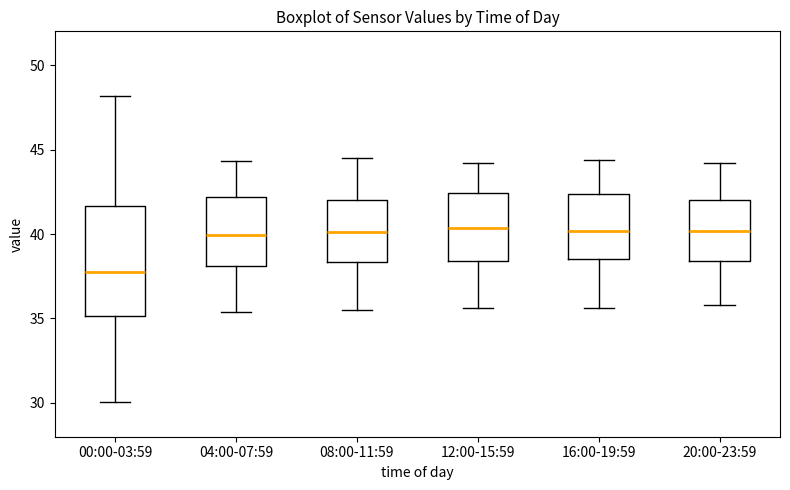

Where is the lower edge of the box for 04:00-07:59 on the y-axis? The values are not printed on the chart, so give them approximately, as read against the axis.

38.0